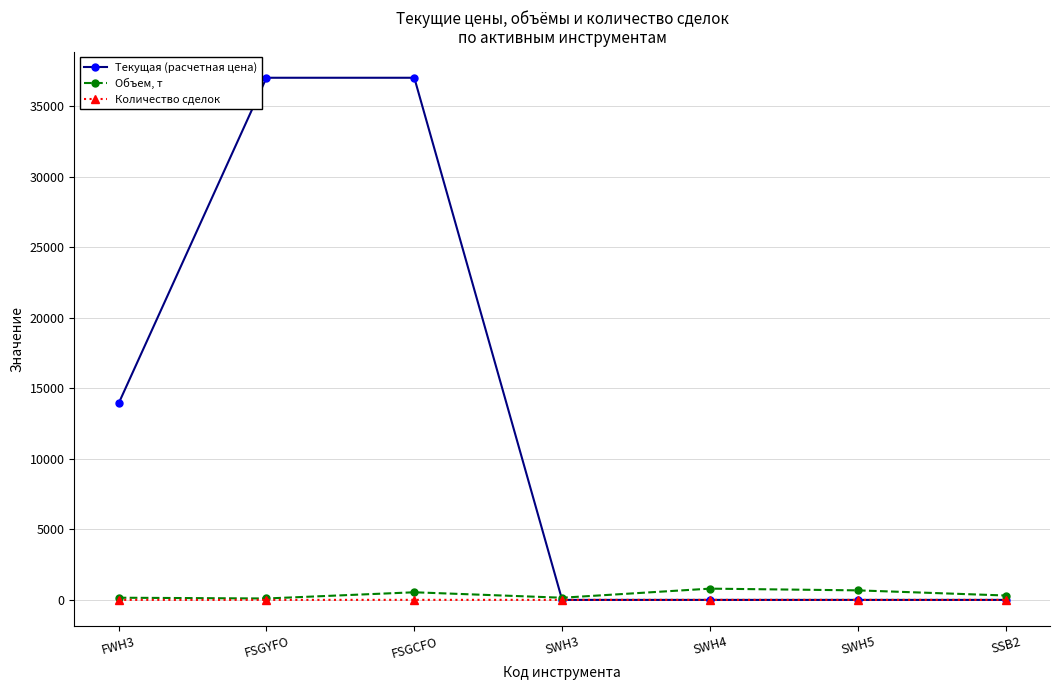

What is the maximum value shown in the chart?

37004.0